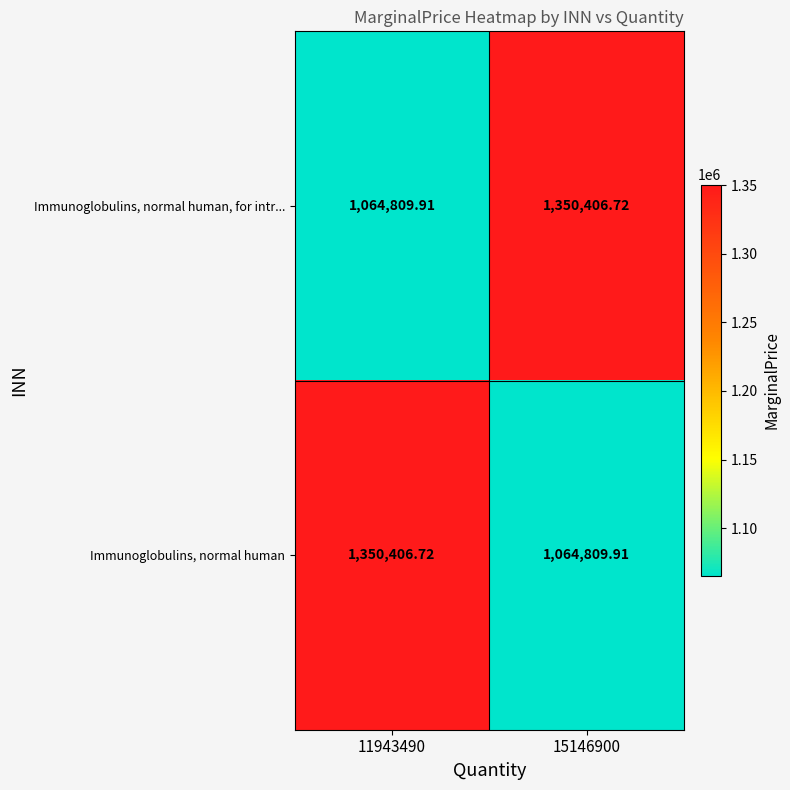

At 15146900, list the series in order from smallest to largest.

Immunoglobulins, normal human, Immunoglobulins, normal human, for intr...